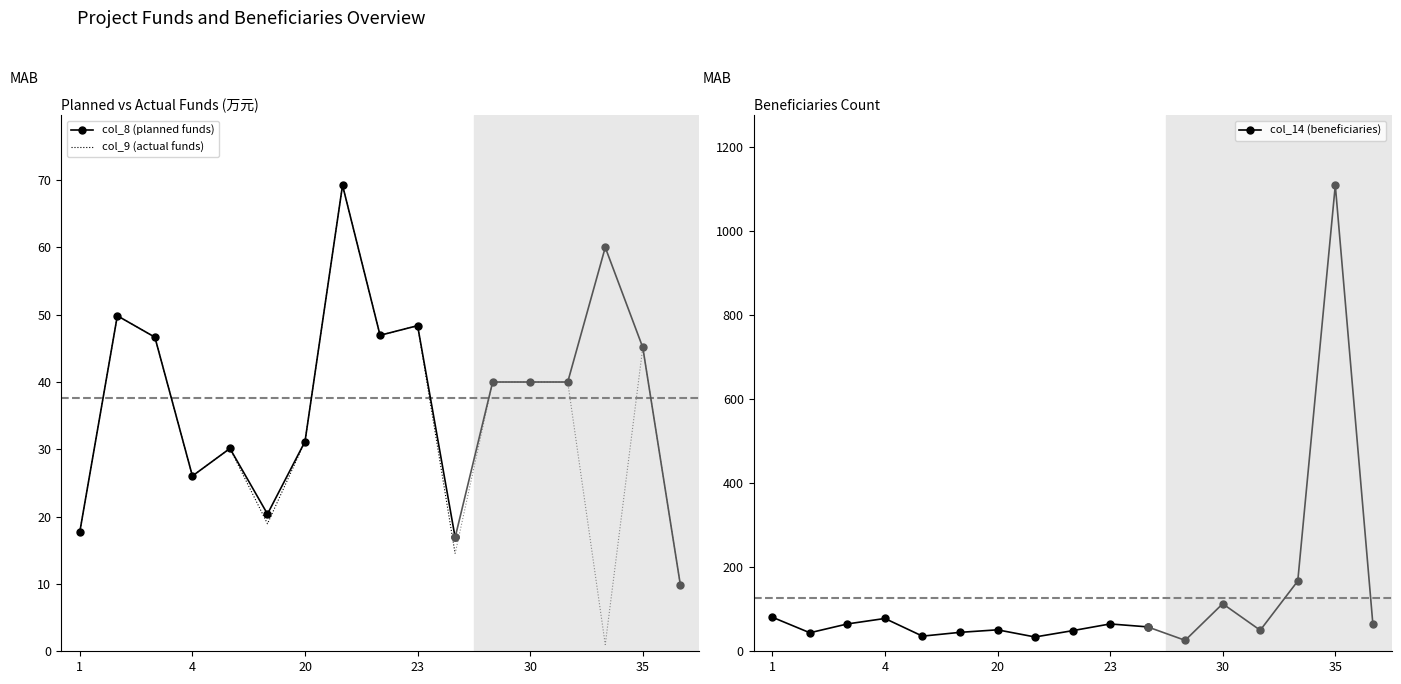

What is the total value across all series at 7?

172.5